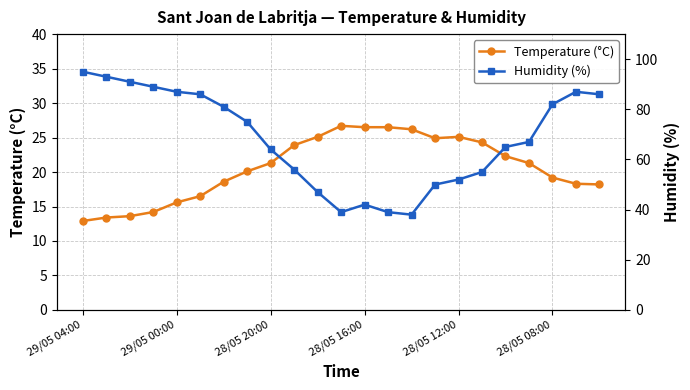

At how many categories does at least one series exceed 49?

18